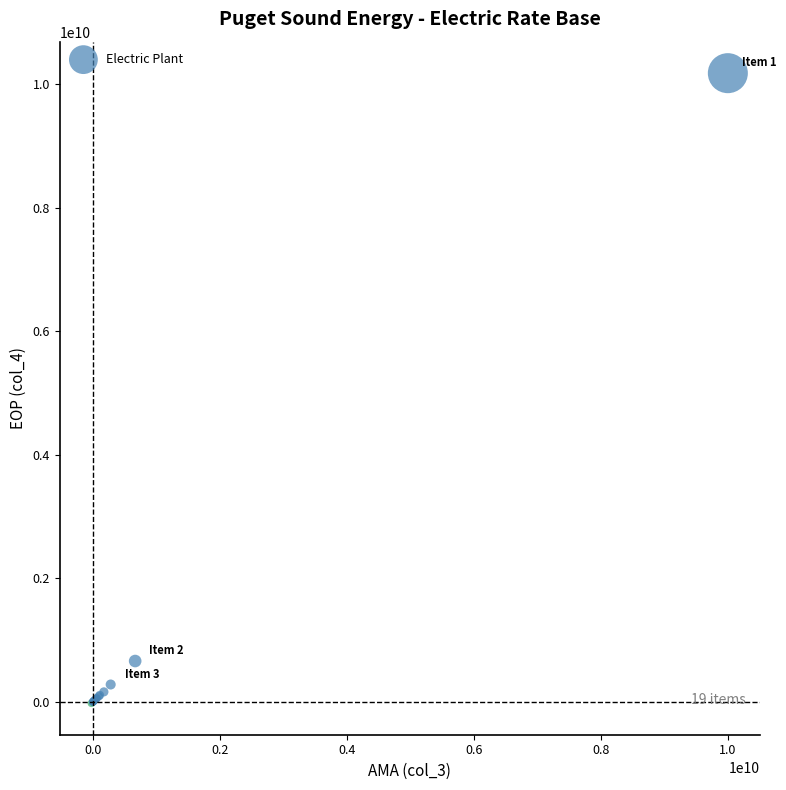

What Y value in the scatter plot is closest to 5076972026?

662637633.7